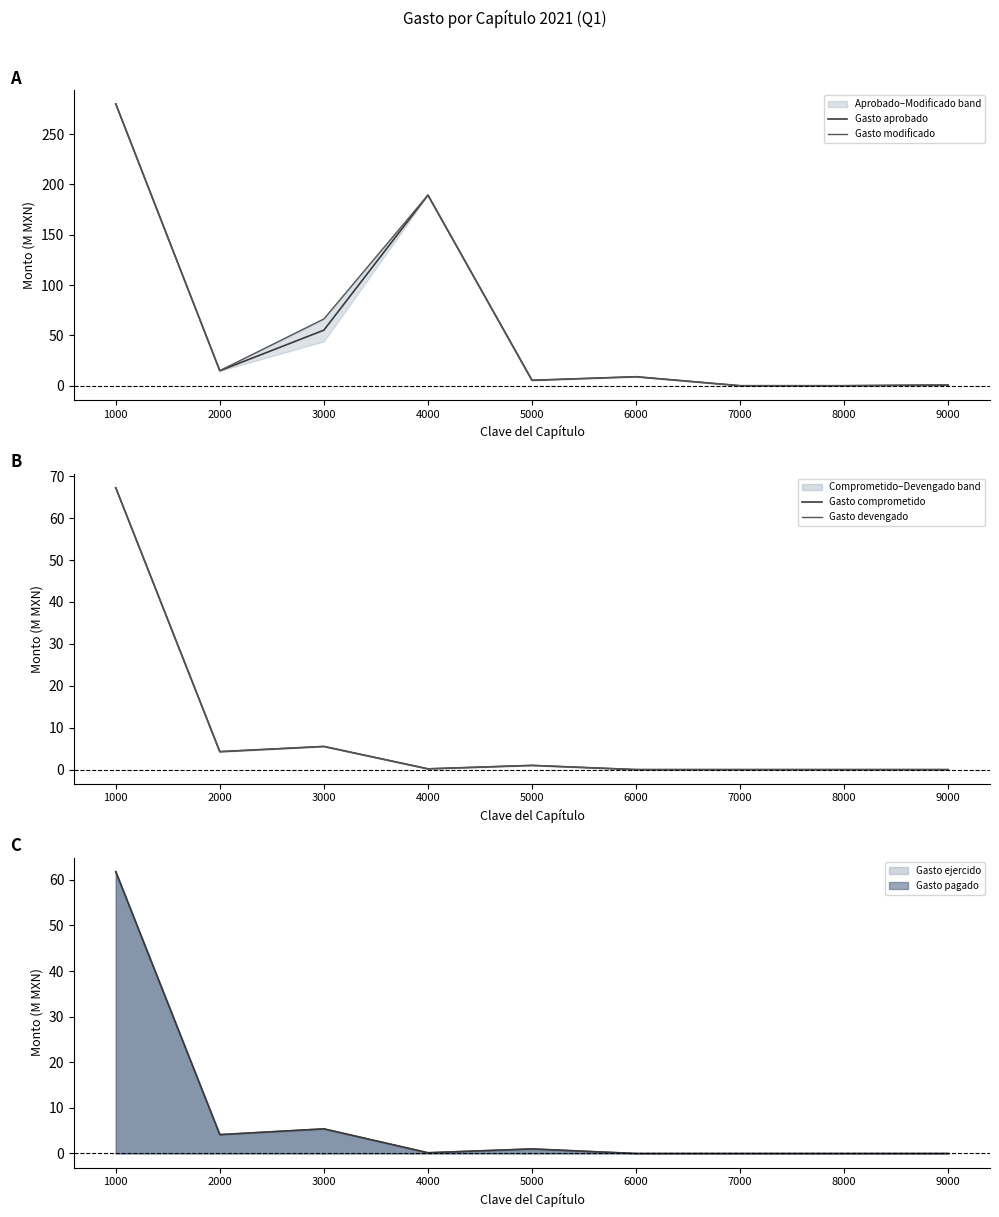

What is the difference between the highest and lowest values at 9000?

0.9